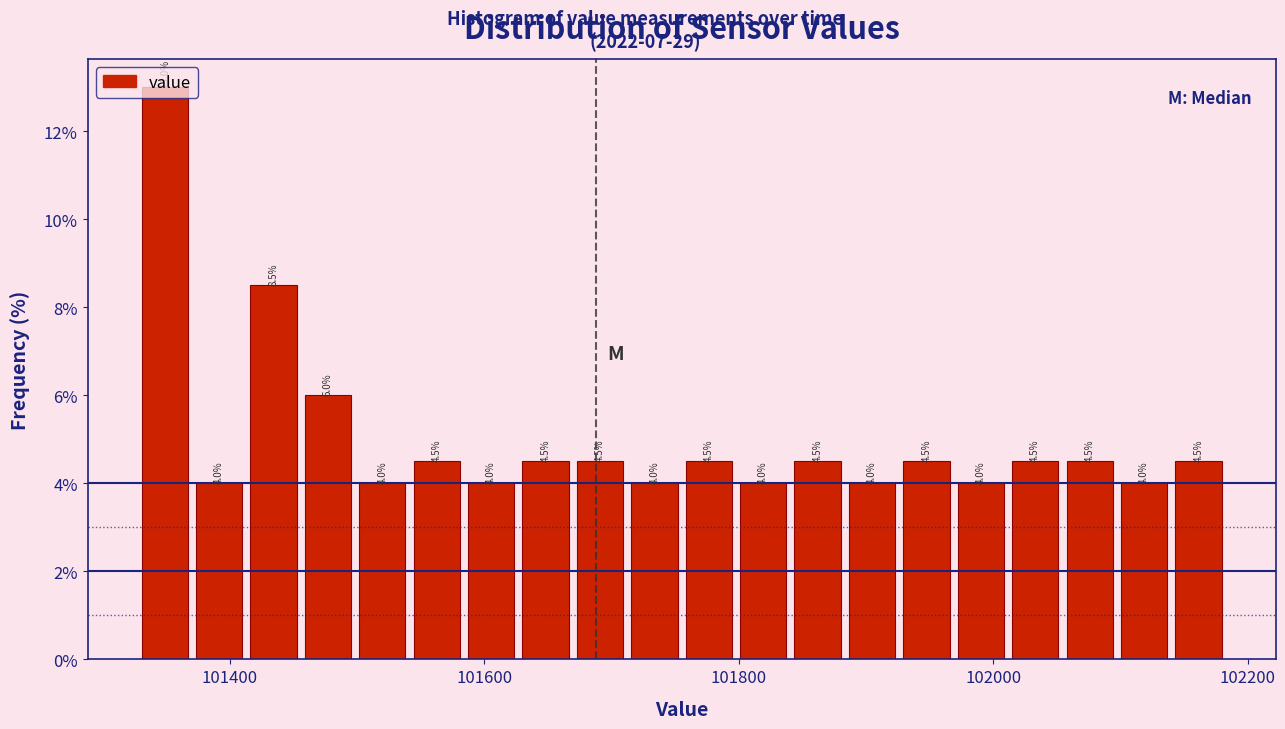

Around what value on the x-axis is the tallest bar? Give the approximate position of its centre, as read against the axis.

101340